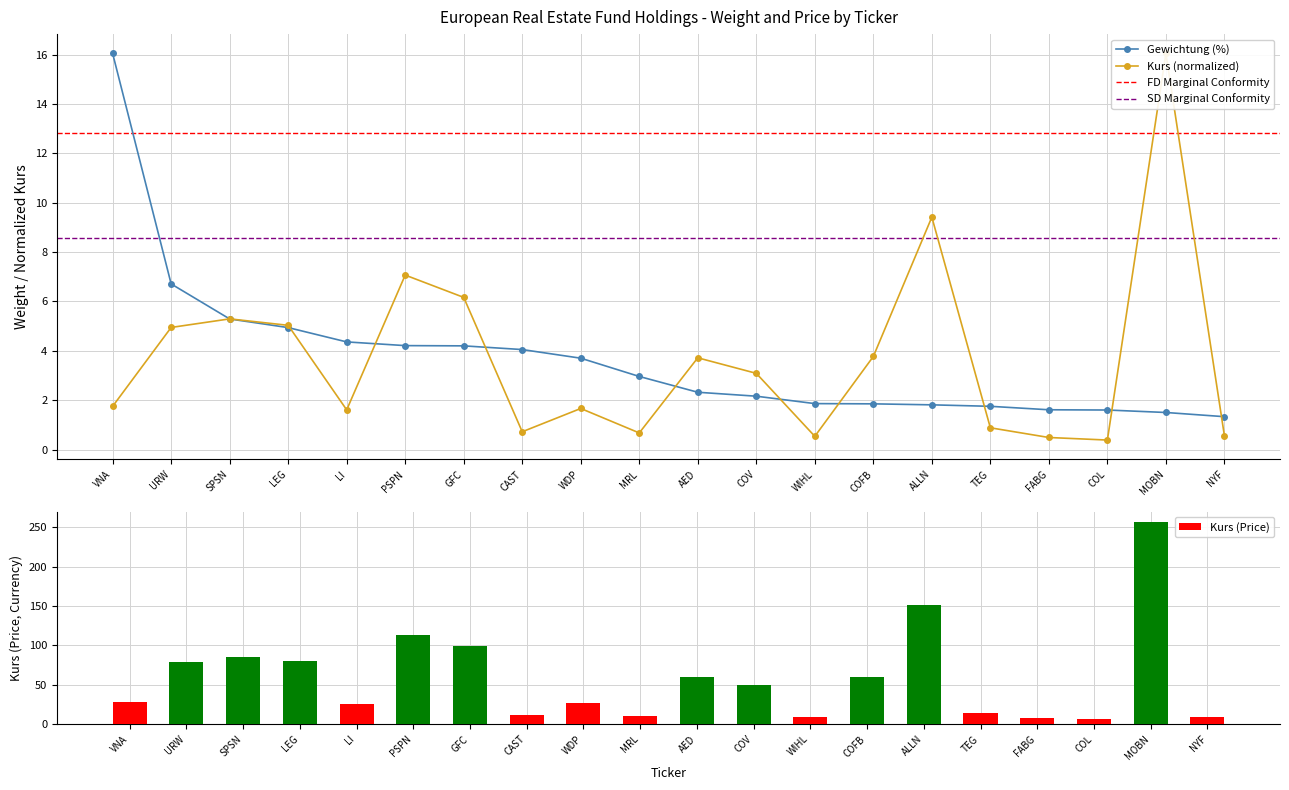

What is the spread (max minus min) of values at TEG?

0.9